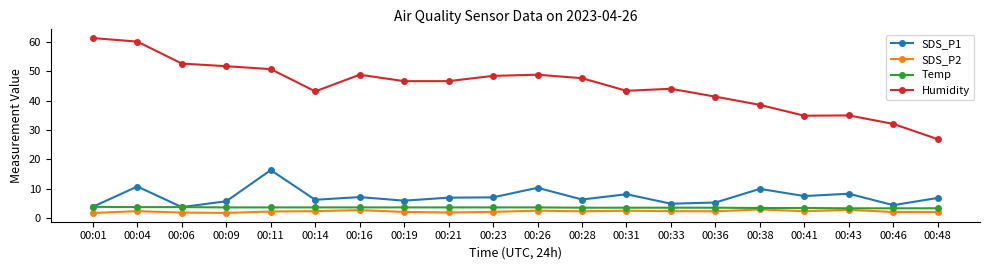

True or false: SDS_P2 and SDS_P1 intersect in this chart.

False